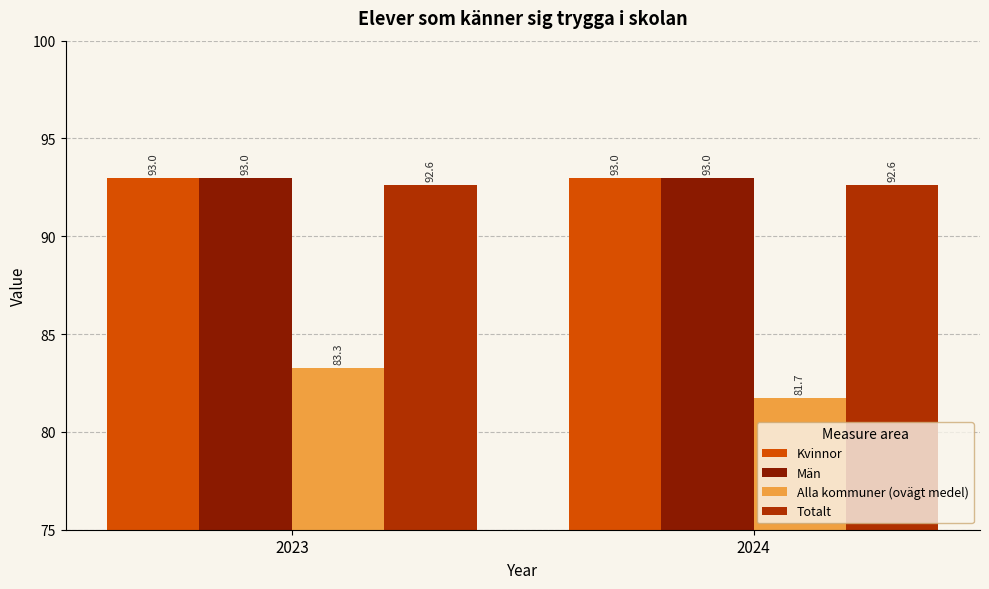

Where is Alla kommuner (ovägt medel) nearest to the value 82?

2024